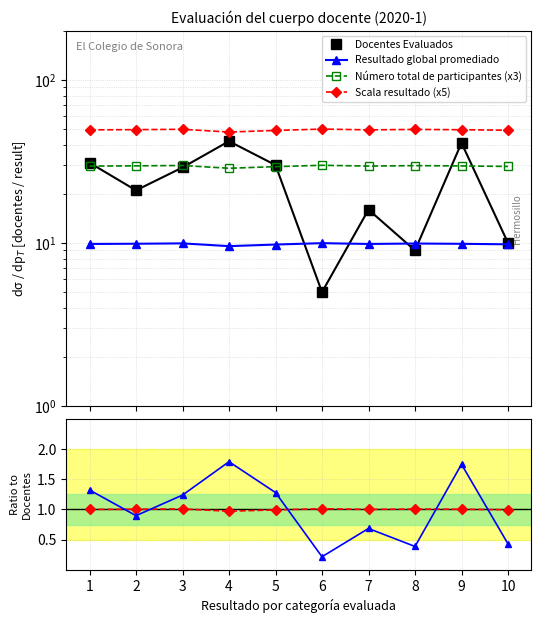

Reading left to right, what are all the values shown in this chart?

Docentes Evaluados: 1=31.0	2=21.0	3=29.0	4=42.0	5=30.0	6=5.0	7=16.0	8=9.0	9=41.0	10=10.0
Resultado global promediado: 1=9.9	2=9.9	3=9.9	4=9.6	5=9.8	6=10.0	7=9.9	8=9.9	9=9.9	10=9.8
Número total de participantes (x3): 1=29.6	2=29.7	3=29.8	4=28.7	5=29.3	6=29.9	7=29.6	8=29.8	9=29.6	10=29.4
Scala resultado (x5): 1=49.3	2=49.5	3=49.7	4=47.8	5=48.9	6=49.9	7=49.3	8=49.6	9=49.4	10=49.1
Ratio resultado: 1=1.0	2=1.0	3=1.0	4=1.0	5=1.0	6=1.0	7=1.0	8=1.0	9=1.0	10=1.0
Ratio docentes: 1=1.3	2=0.9	3=1.2	4=1.8	5=1.3	6=0.2	7=0.7	8=0.4	9=1.8	10=0.4